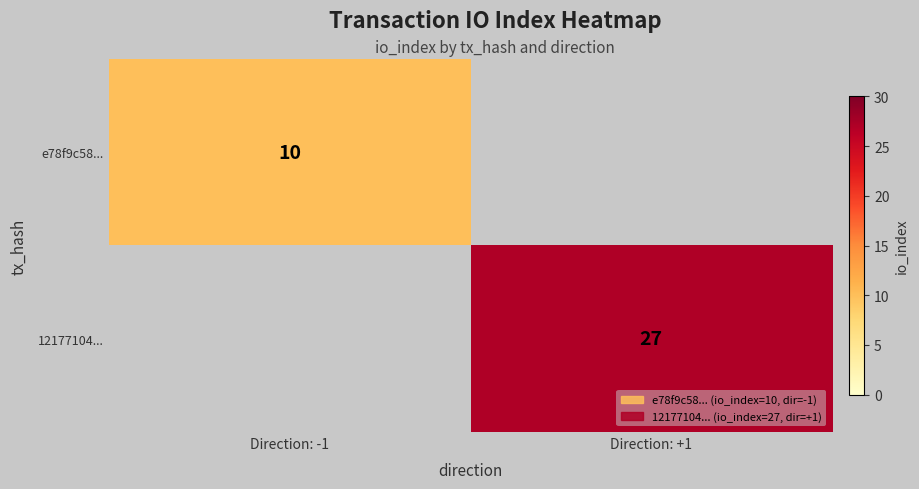

True or false: e78f9c58... has a value of 15 at Direction: -1.

False